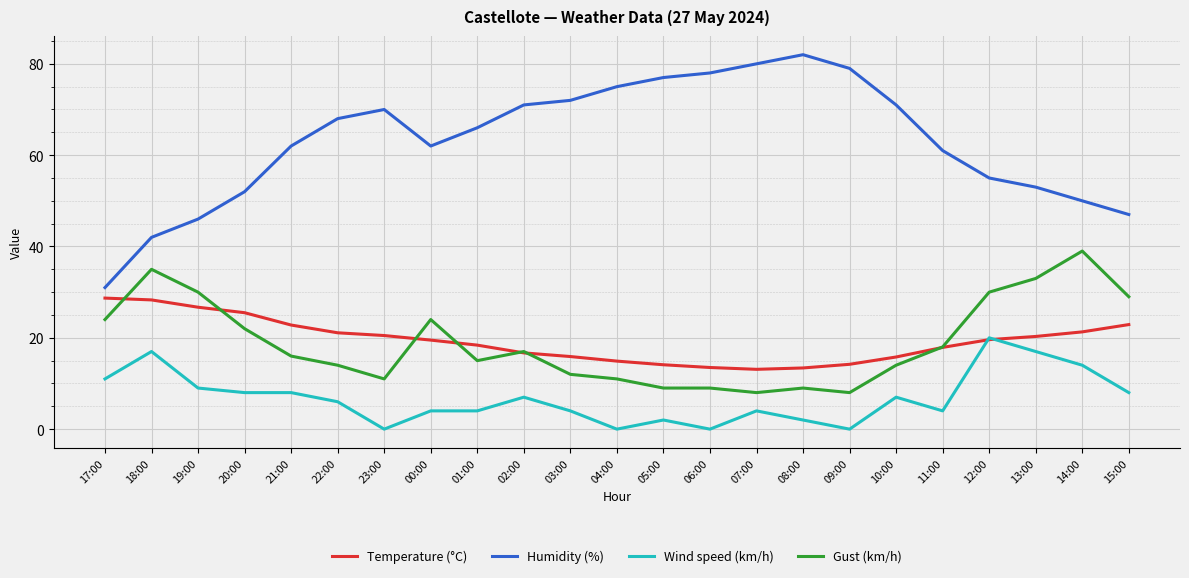

What value does the Temperature (°C) series have at 01:00?

18.4